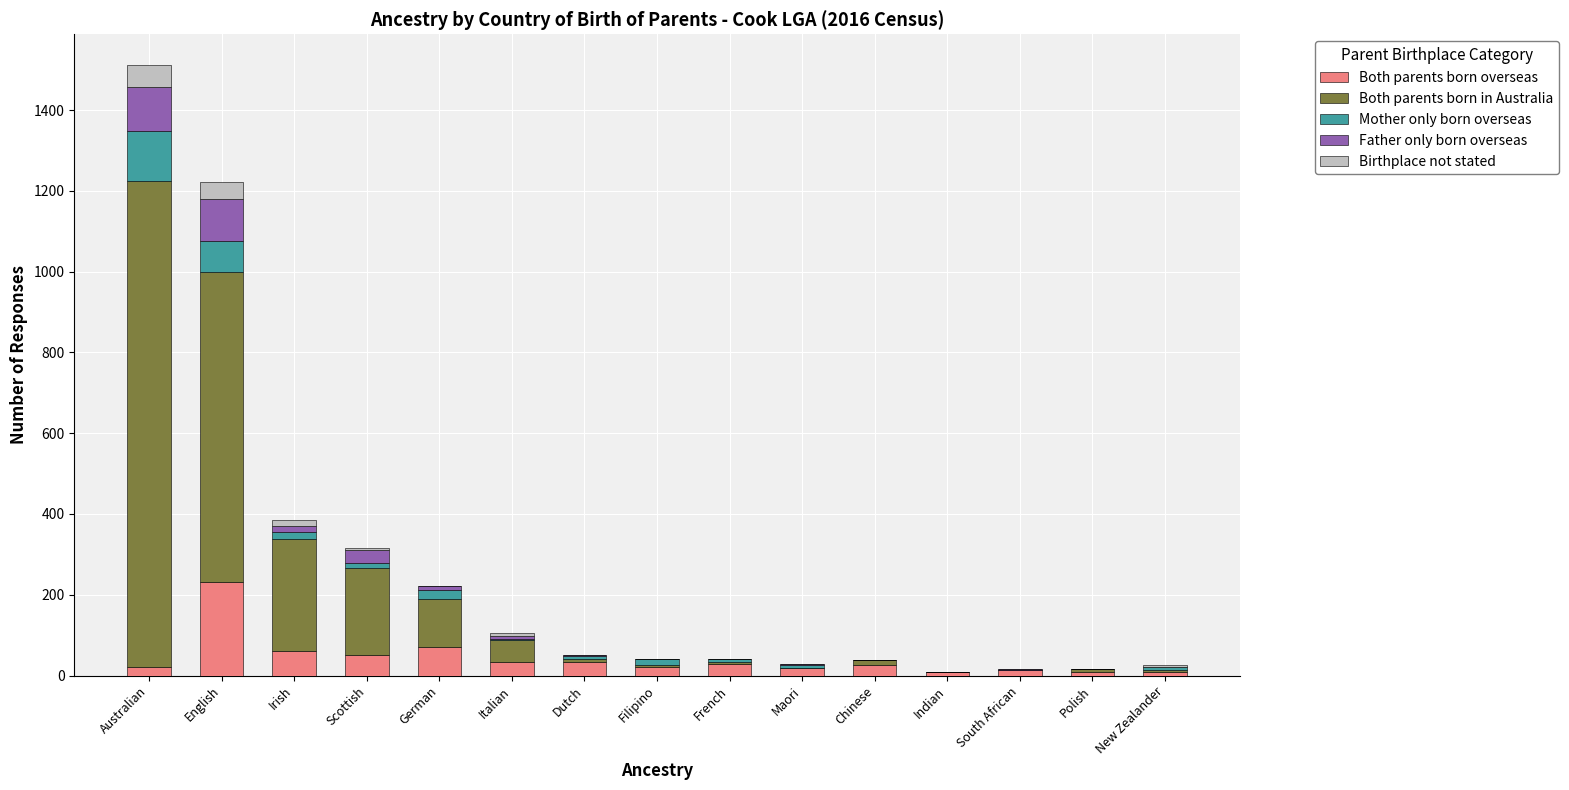

True or false: Both parents born overseas has a value of 33 at Dutch.

True